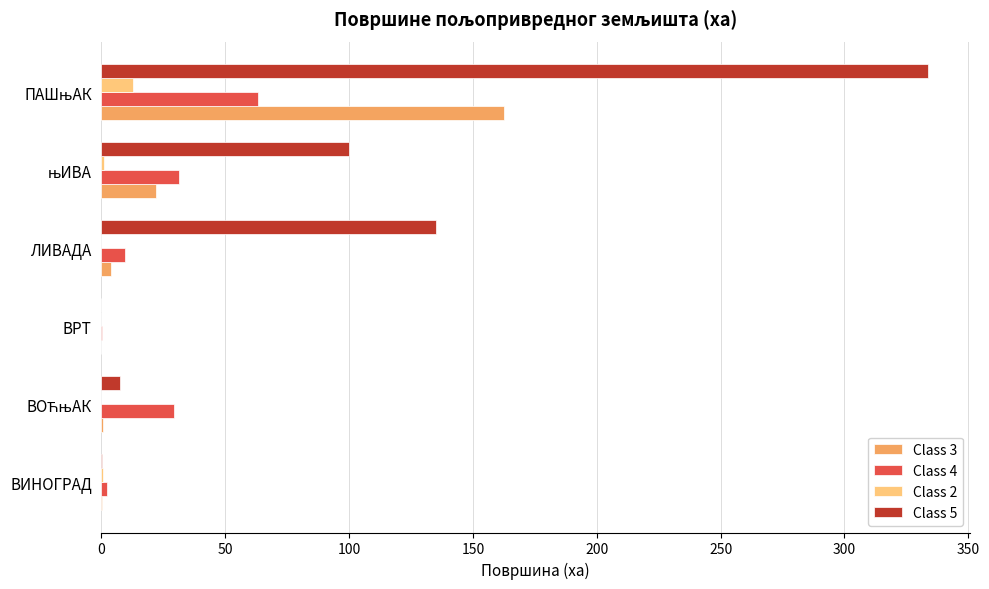

What is the greatest value displayed?

333.8